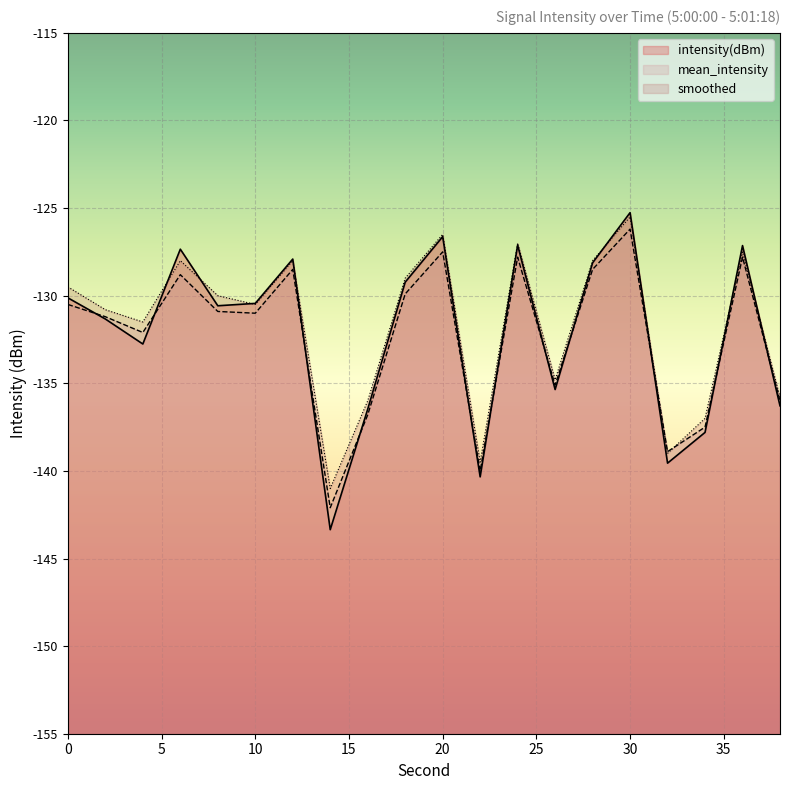

At which category is the sum across all series the highest?

30